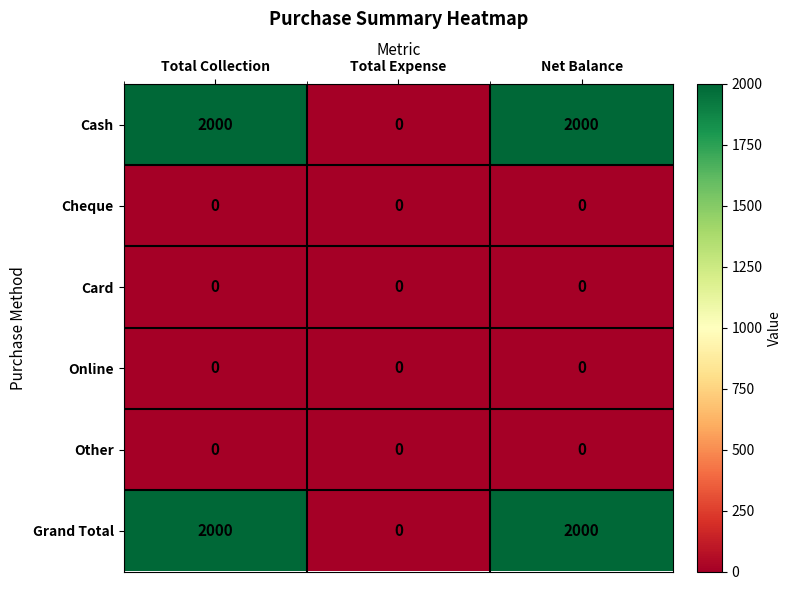

What is the total value across all series at Total Collection?

4000